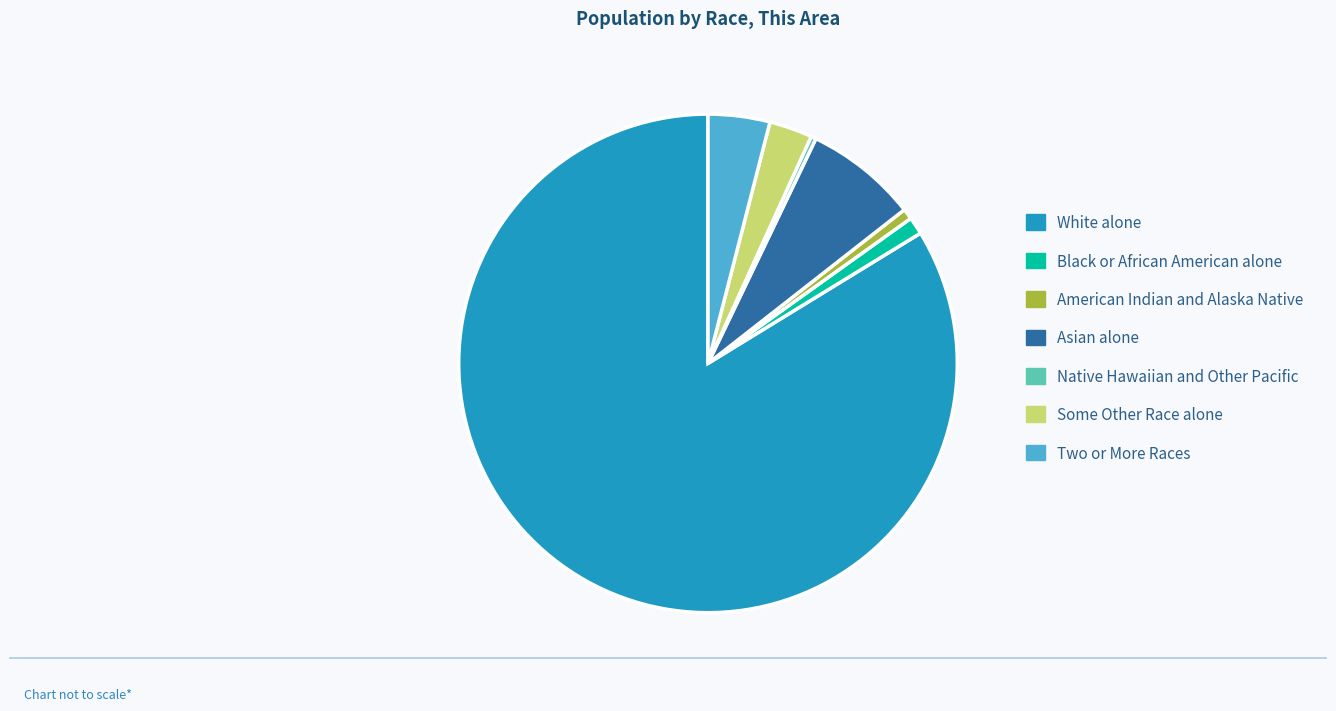

Is American Indian and Alaska Native the majority of the pie?

No